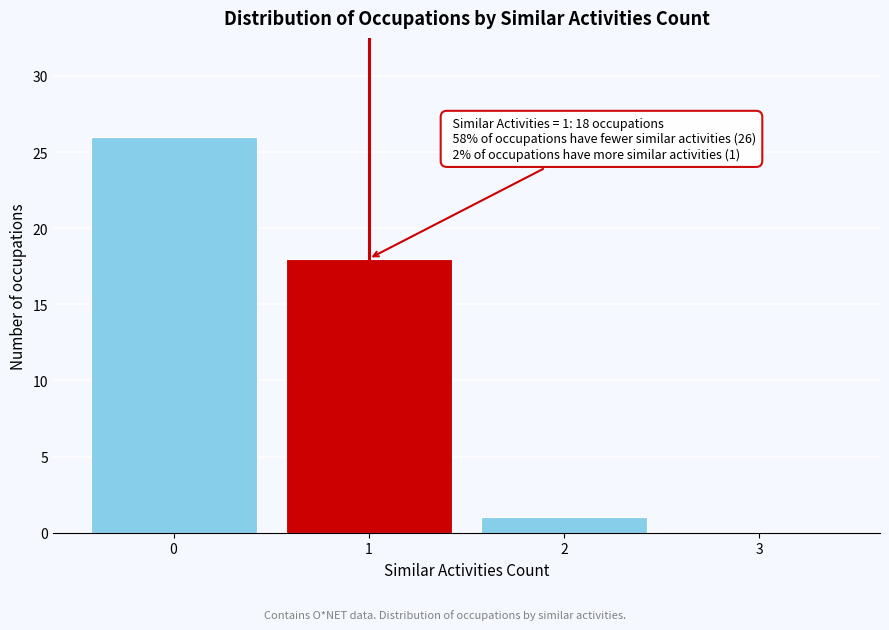

Reading left to right, what are all the values shown in this chart?

0=26	1=18	2=1	3=0